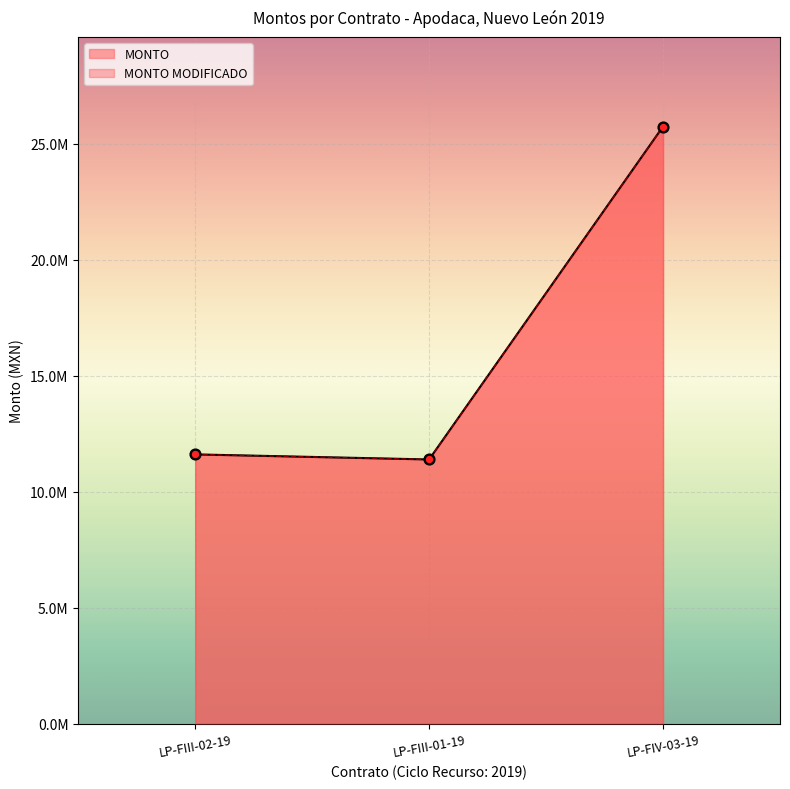

What are all the series names shown in the legend?

MONTO, MONTO MODIFICADO